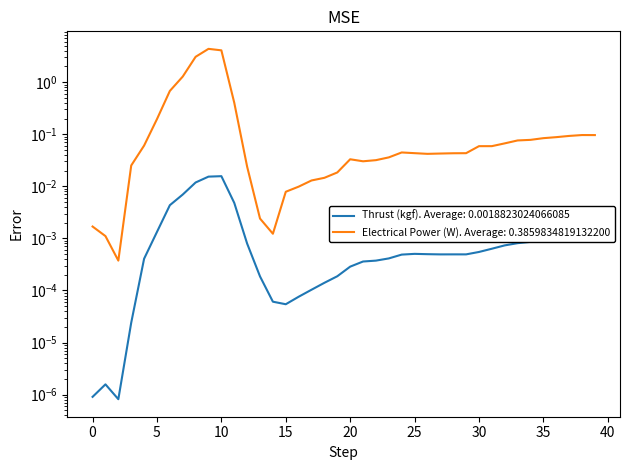

What is the total value across all series at 8?

3.1